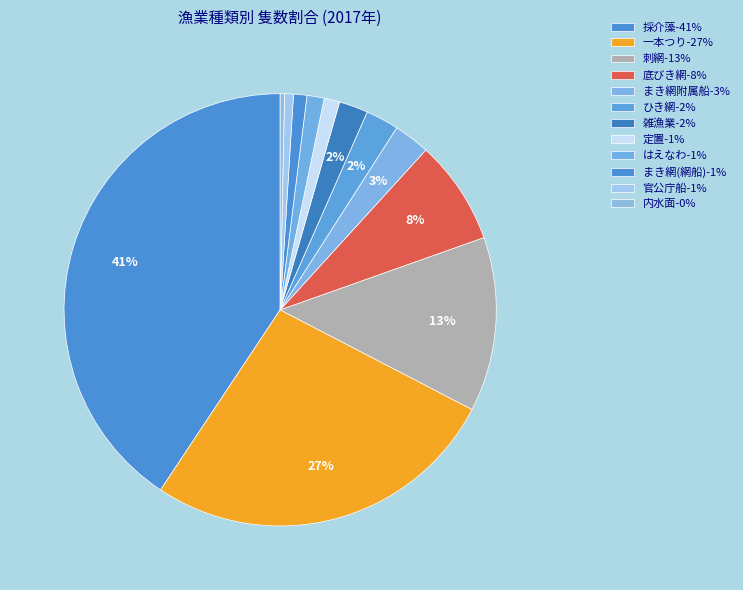

To the nearest percent, what is the combined percentage of 刺網 and まき網附属船?

16%